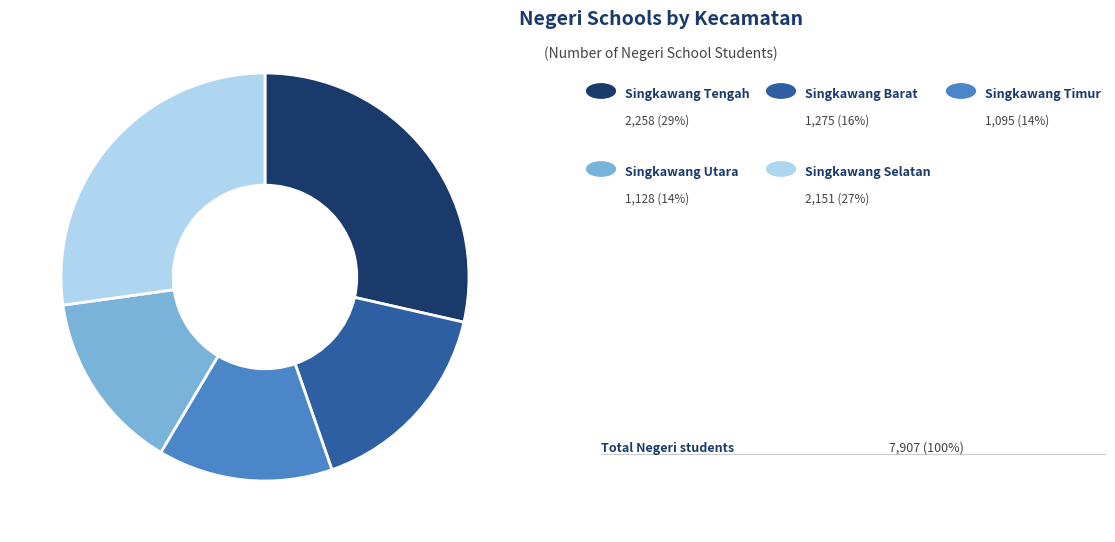

Is there a majority slice in this chart?

No